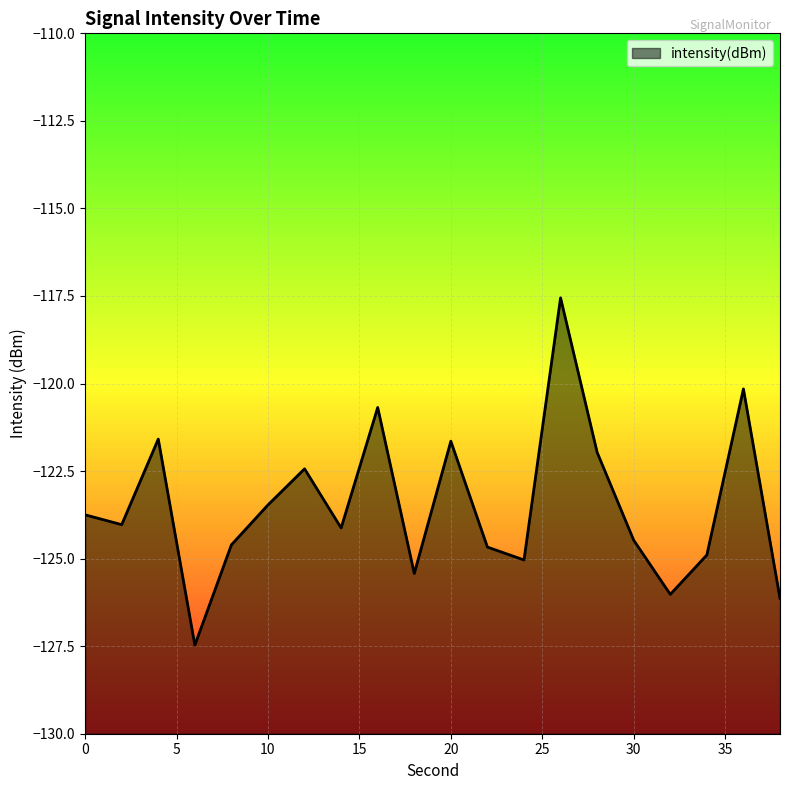

What is the sum of all values?

-2470.1